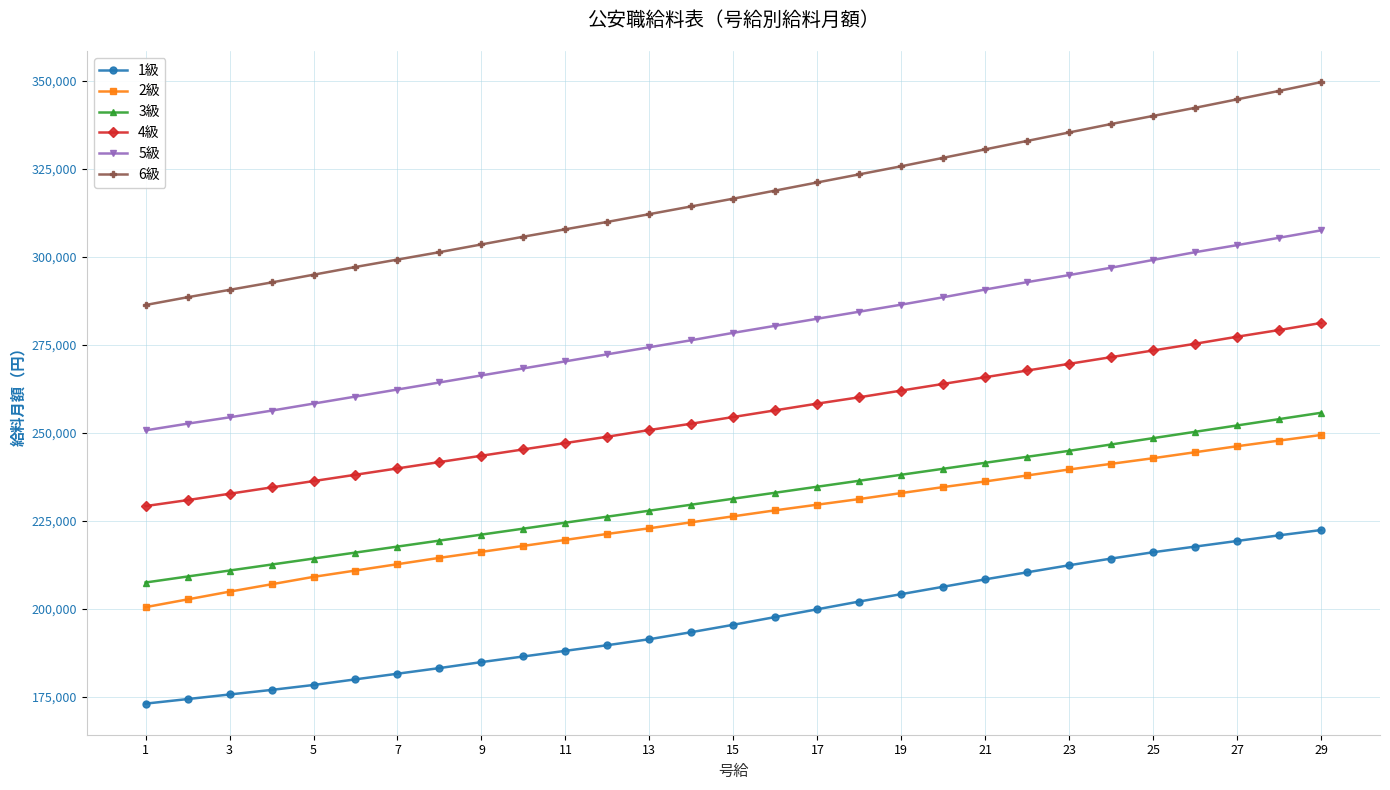

What is the maximum value shown in the chart?

349600